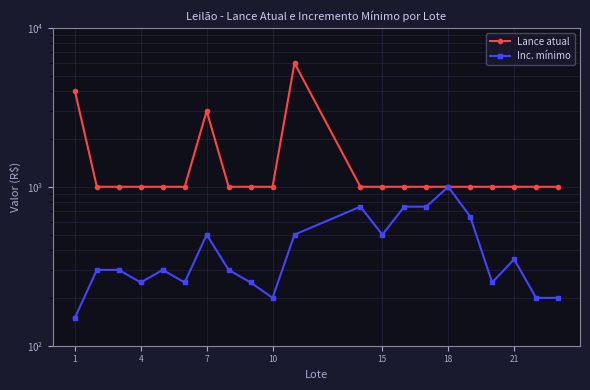

Rank the series by their average value, from lowest to highest.

Inc. mínimo, Lance atual